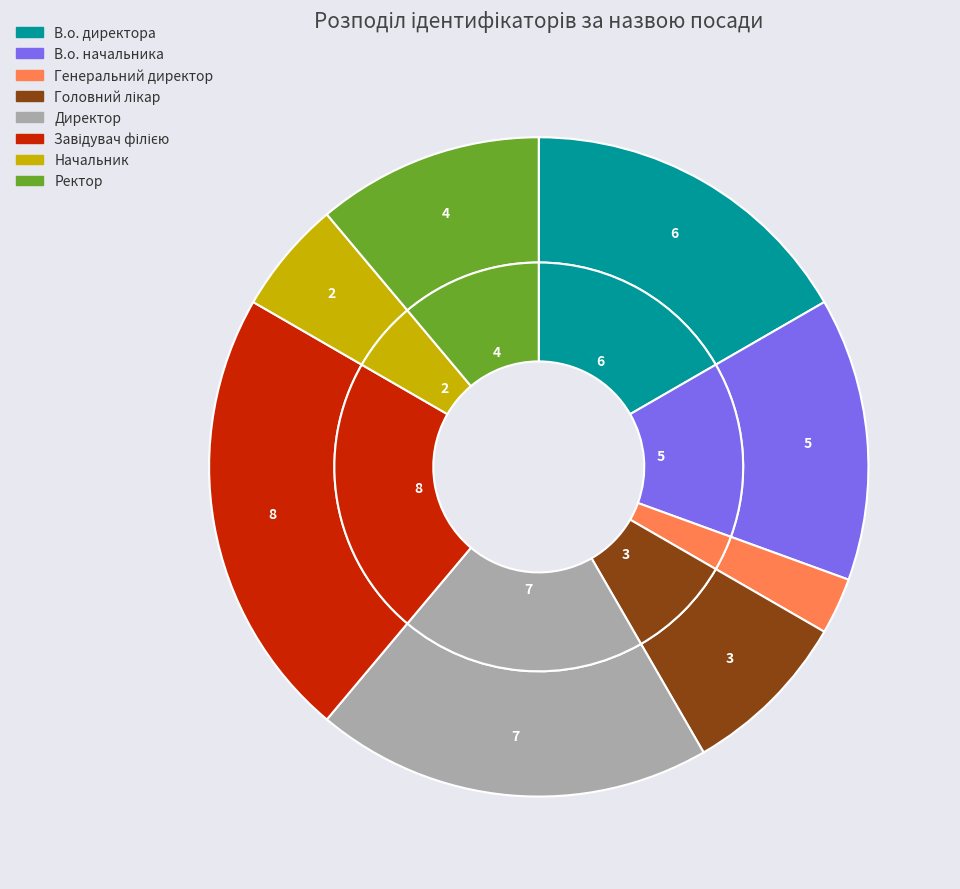

True or false: Головний лікар accounts for 8% of the total.

True